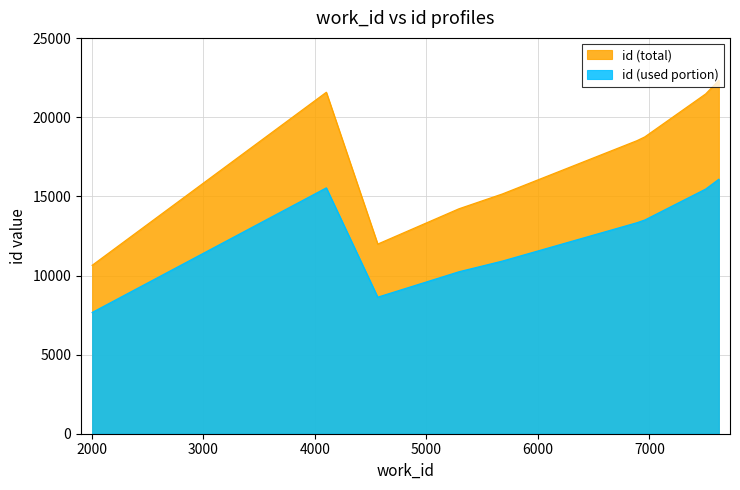

True or false: id and work_id cross at least once.

False